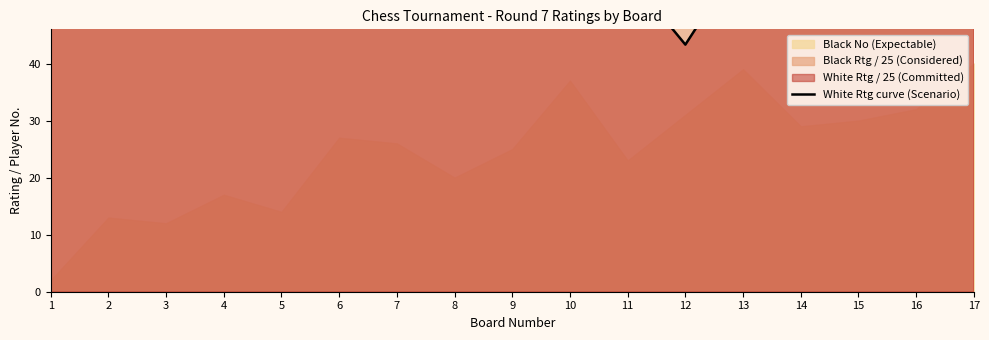

List the labels in order of value, largest first.

2, 4, 3, 1, 5, 6, 9, 14, 7, 10, 8, 17, 13, 15, 11, 16, 12